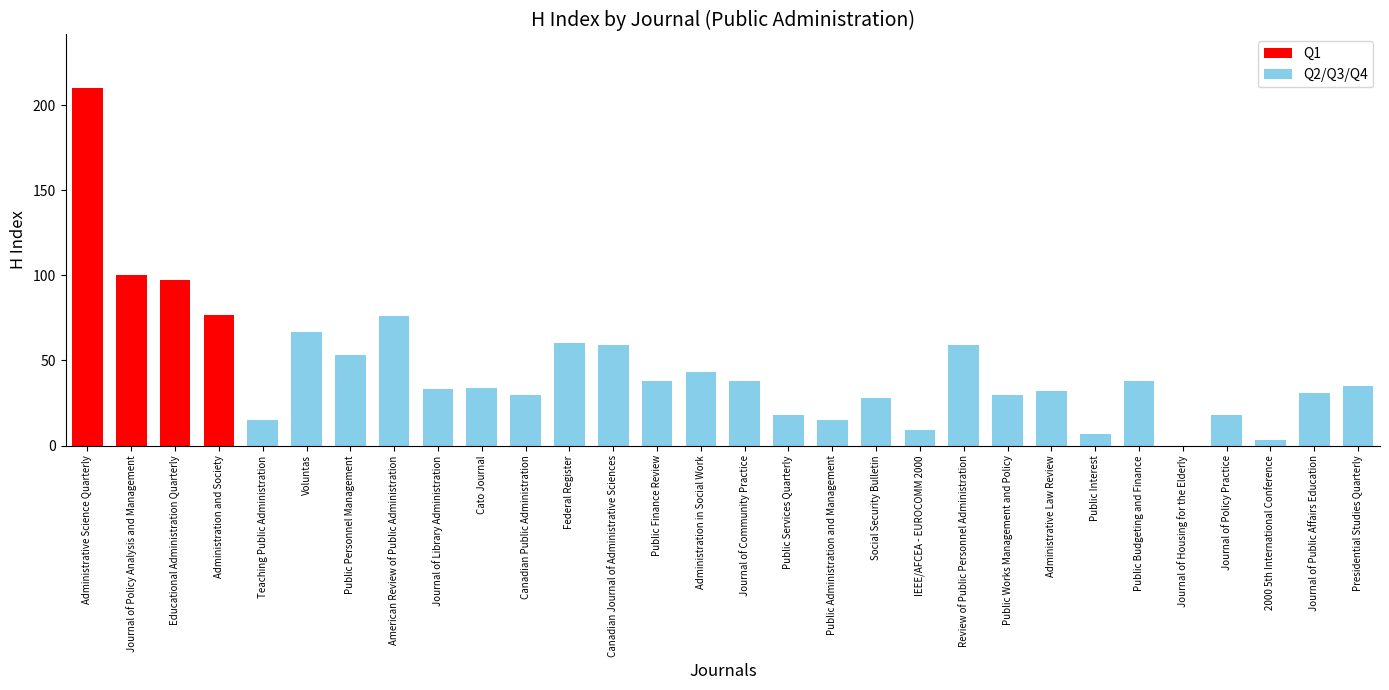

What is the ratio of the value at Administrative Law Review to the value at Journal of Policy Analysis and Management?

0.3